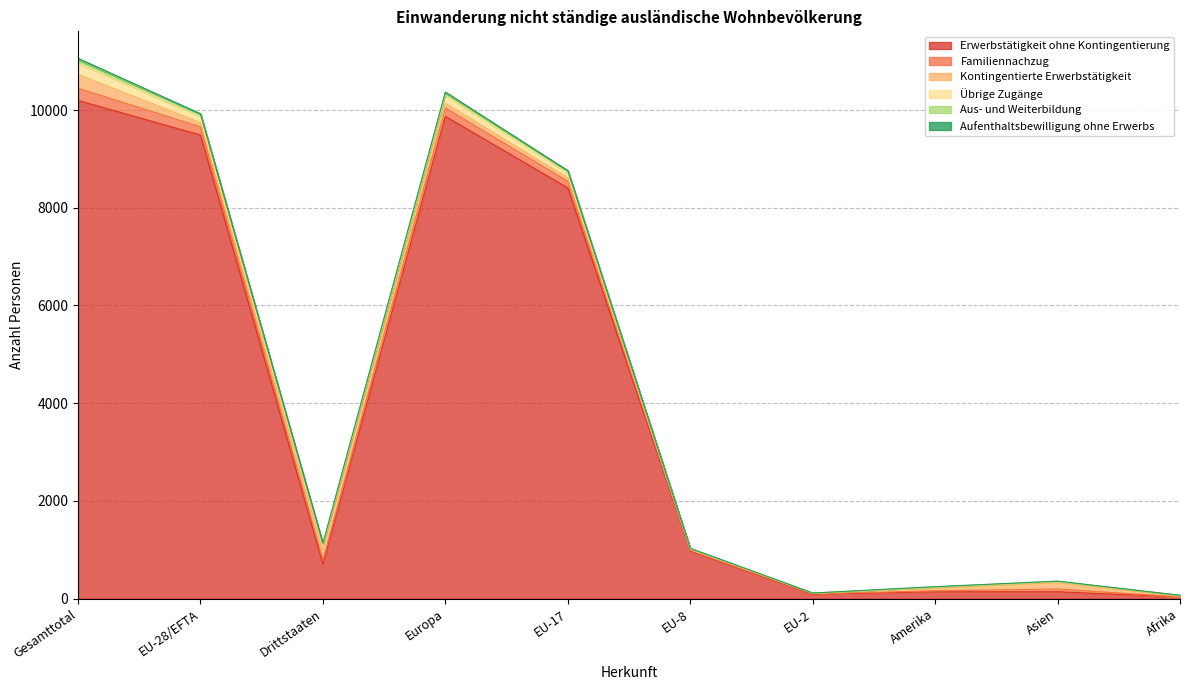

Where is the first local minimum for Familiennachzug?

Drittstaaten